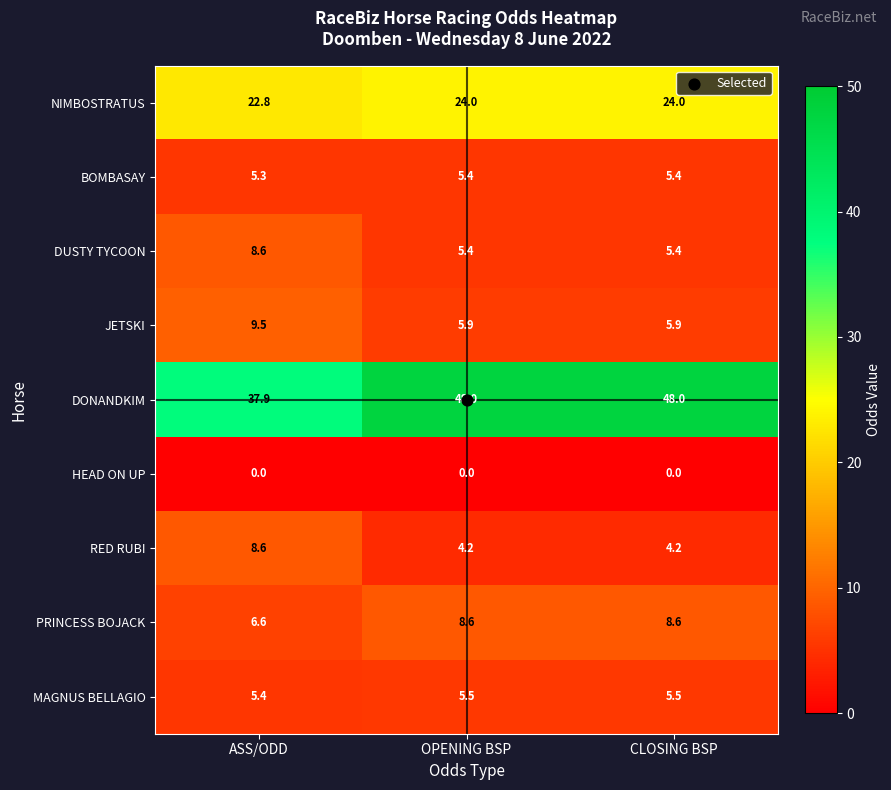

Which series has the largest total across all categories?

DONANDKIM